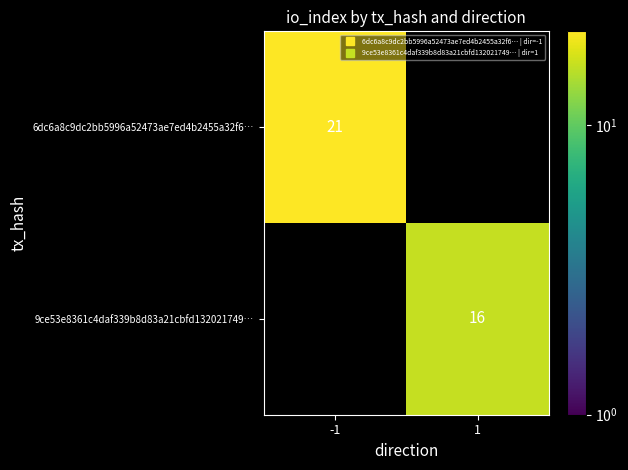

Rank the categories by 6dc6a8c9dc2bb5996a52473ae7ed4b2455a32f6… value from lowest to highest.

-1, 1